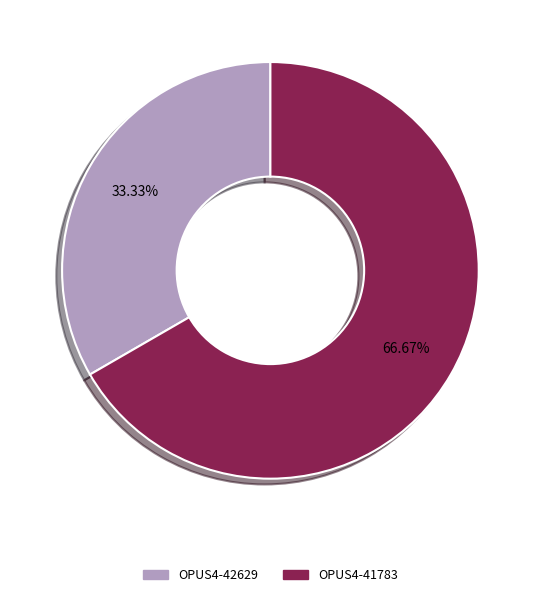

Between OPUS4-42629 and OPUS4-41783, which is larger?

OPUS4-41783